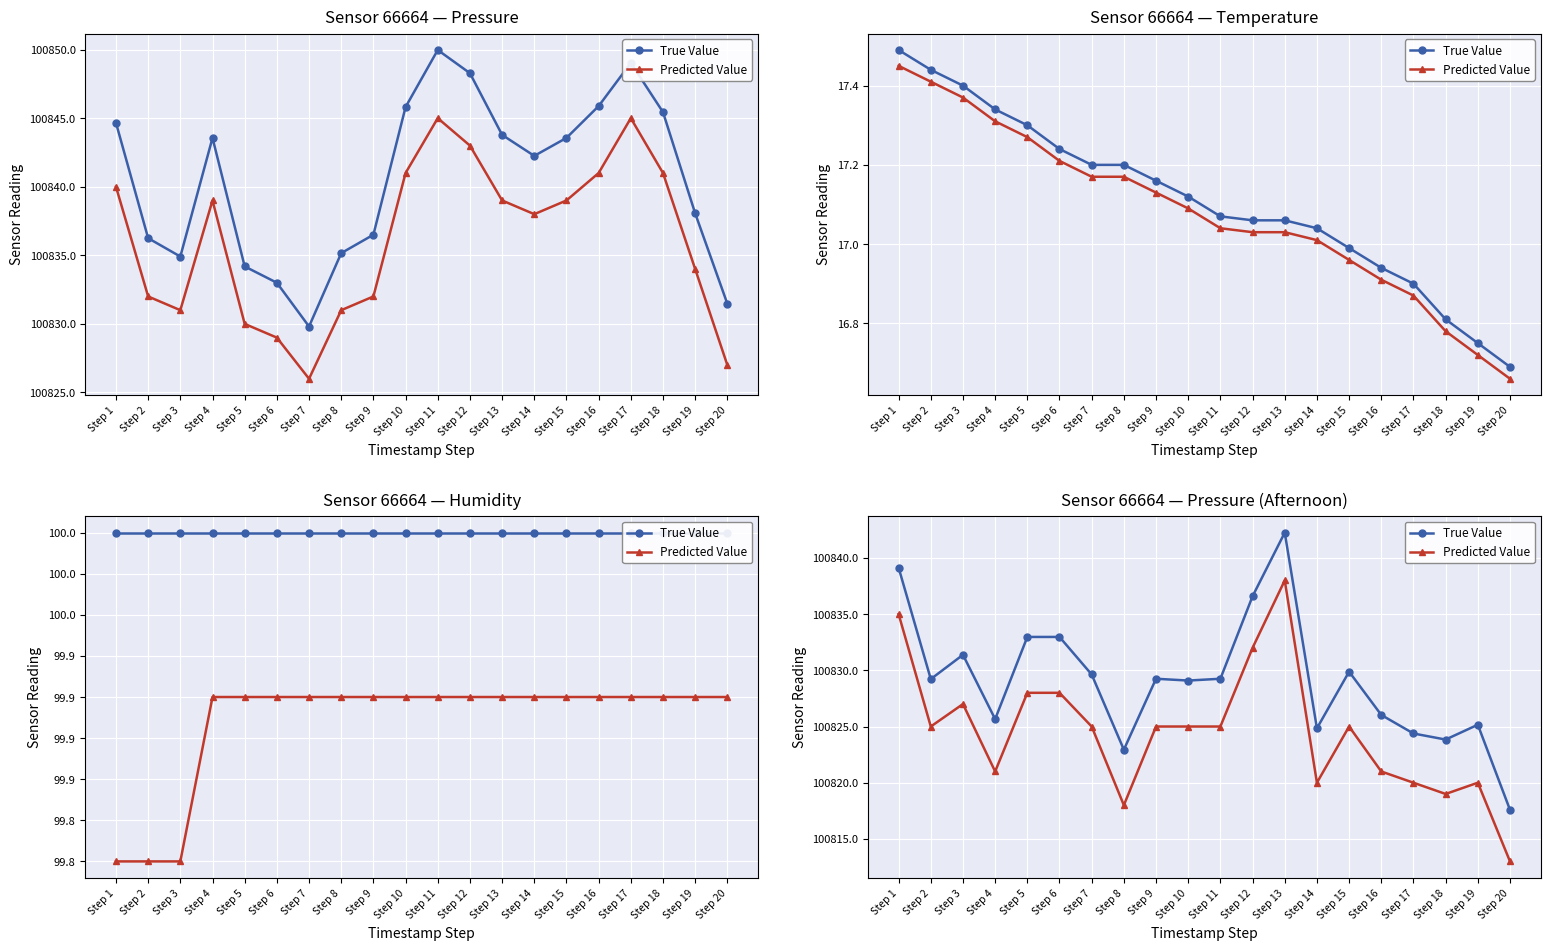

Rank the series at Step 15 from lowest to highest value.

Predicted Value, True Value